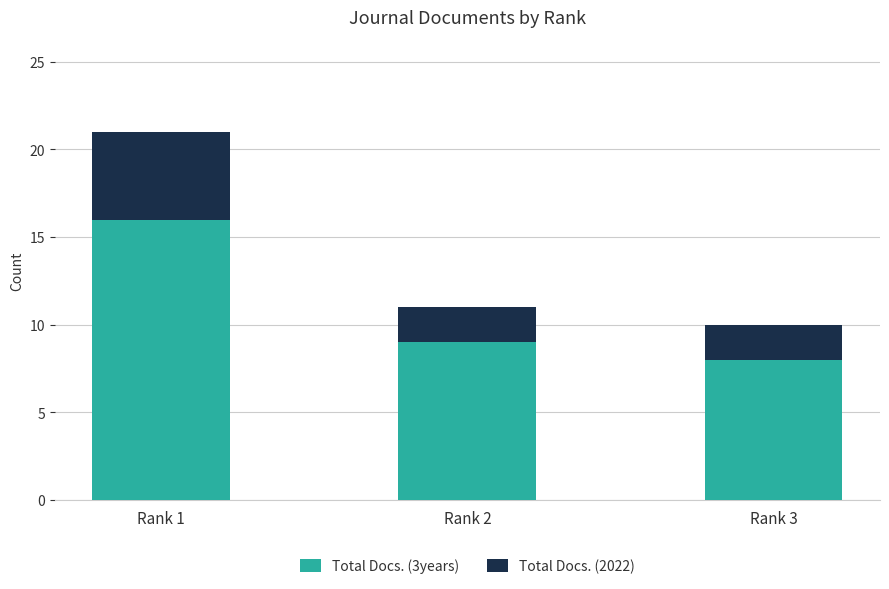

How many data points does each series have?

3